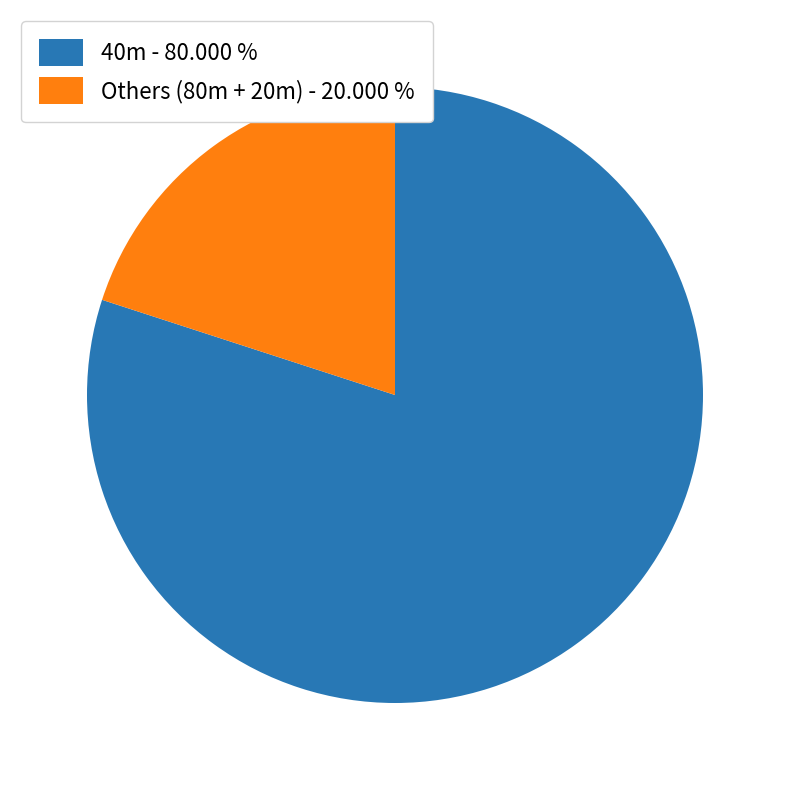

Rank the categories by value from highest to lowest.

40m - 80.000 %, Others (80m + 20m) - 20.000 %